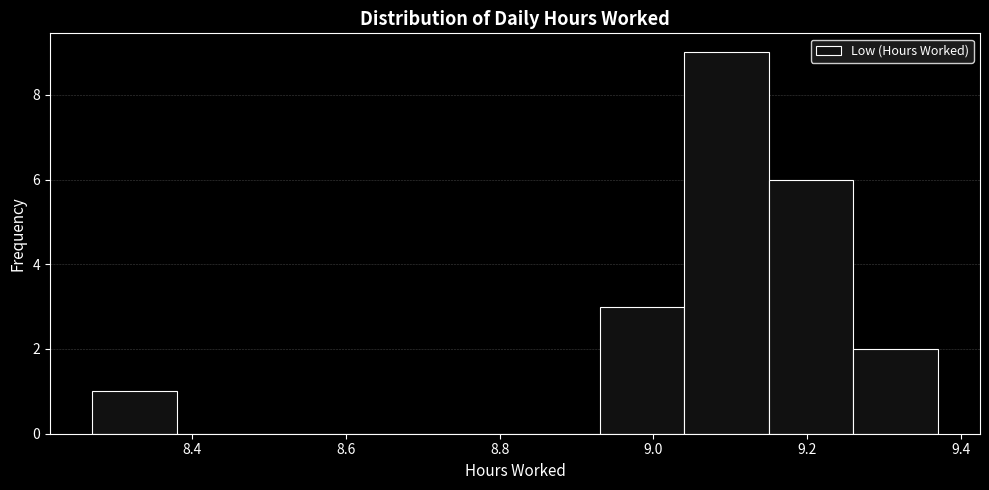

Reading left to right, list every bar in this chart as the range it spans on the x-axis followed by its height. Neither the bar edges nor the heights are printed on the chart, so give them approximately, as read against the axes.

8.27 to 8.38: 1
8.38 to 8.49: 0
8.49 to 8.60: 0
8.60 to 8.71: 0
8.71 to 8.82: 0
8.82 to 8.93: 0
8.93 to 9.04: 3
9.04 to 9.15: 9
9.15 to 9.26: 6
9.26 to 9.37: 2